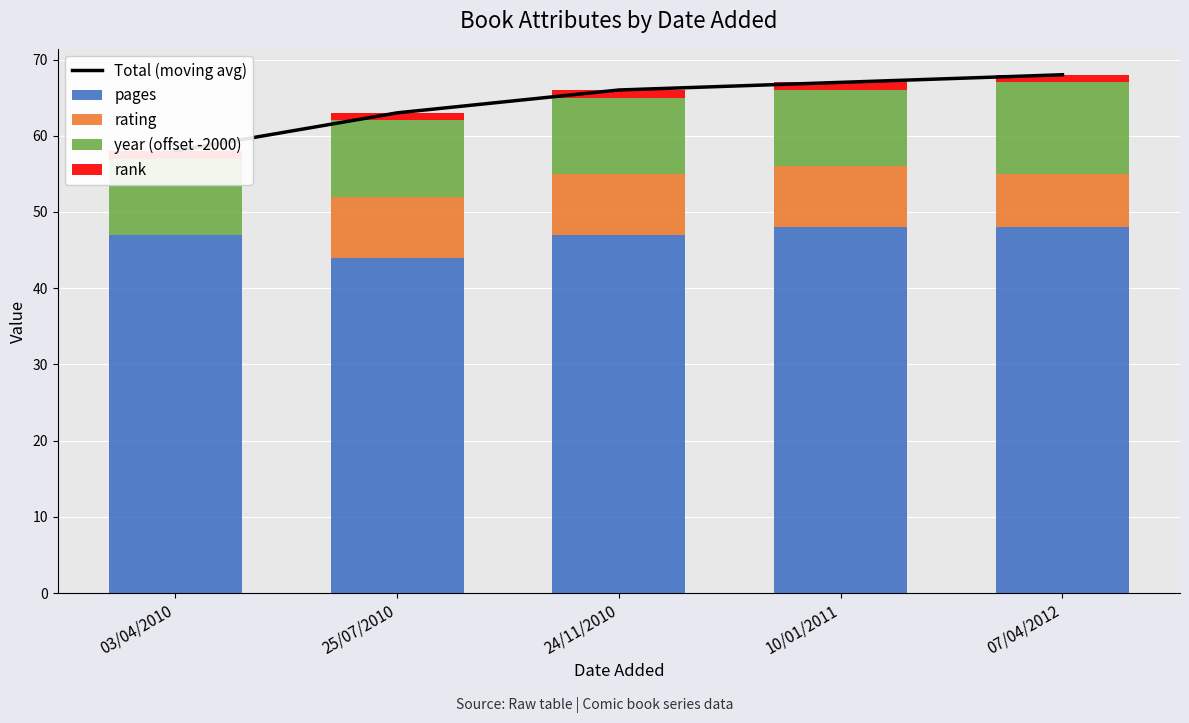

Between 25/07/2010 and 24/11/2010, which series saw the biggest shift?

Total (moving avg)